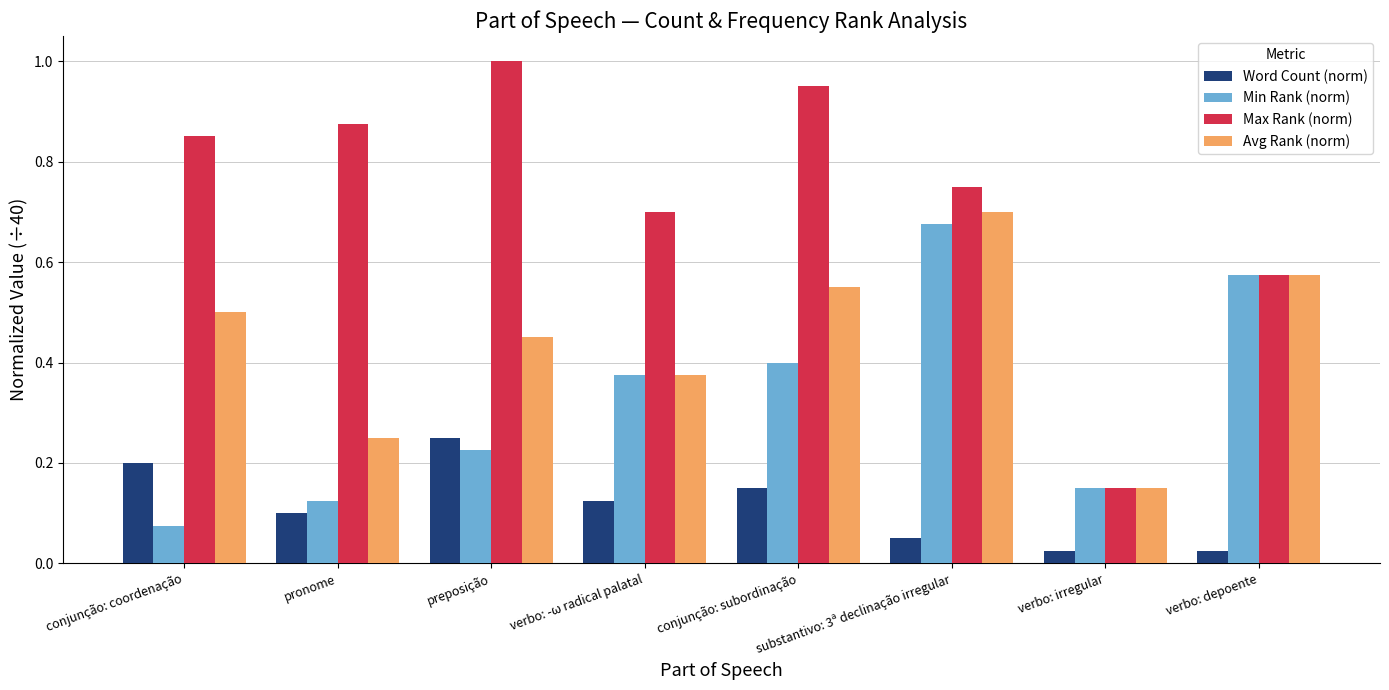

Which series has the largest range (max minus min)?

Max Rank (norm)